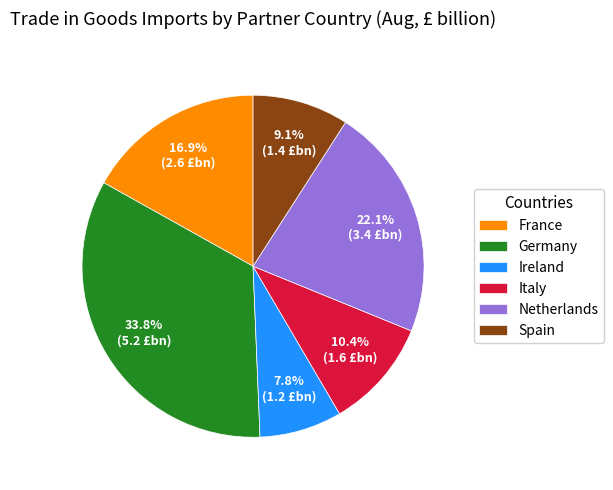

To the nearest percent, what is the difference between the largest and smallest slice percentages?

26%